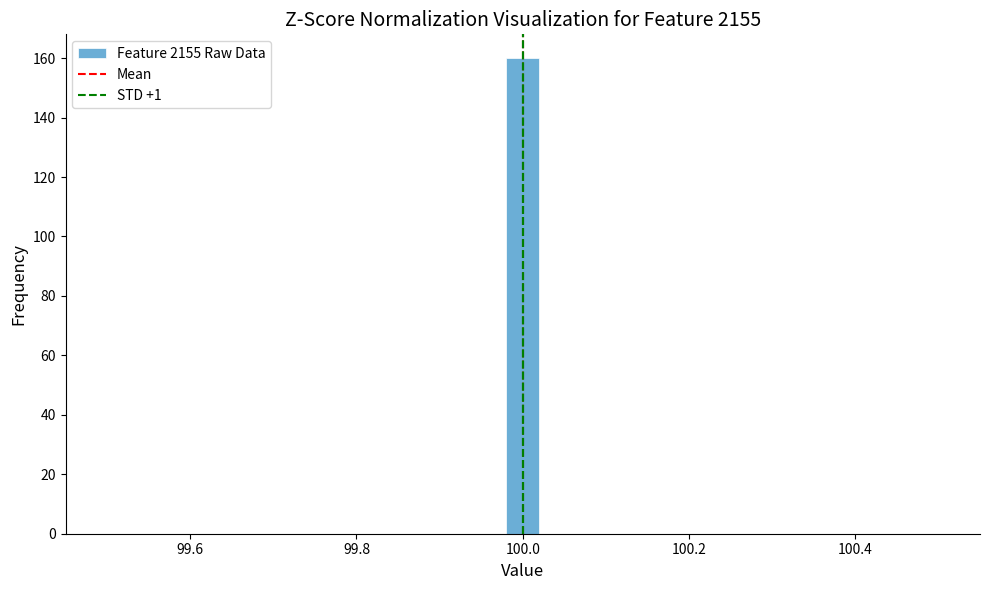

Around what value on the x-axis is the tallest bar? Give the approximate position of its centre, as read against the axis.

100.00